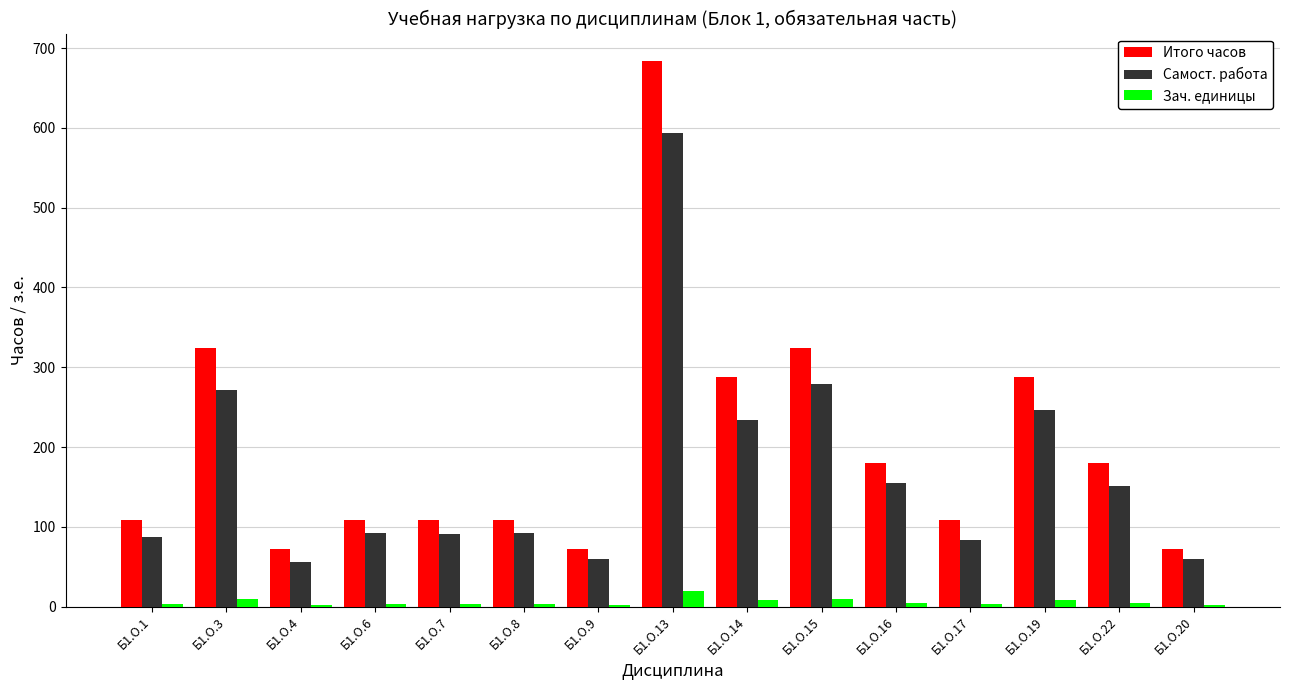

Between Б1.О.3 and Б1.О.9, which series saw the biggest shift?

Итого часов